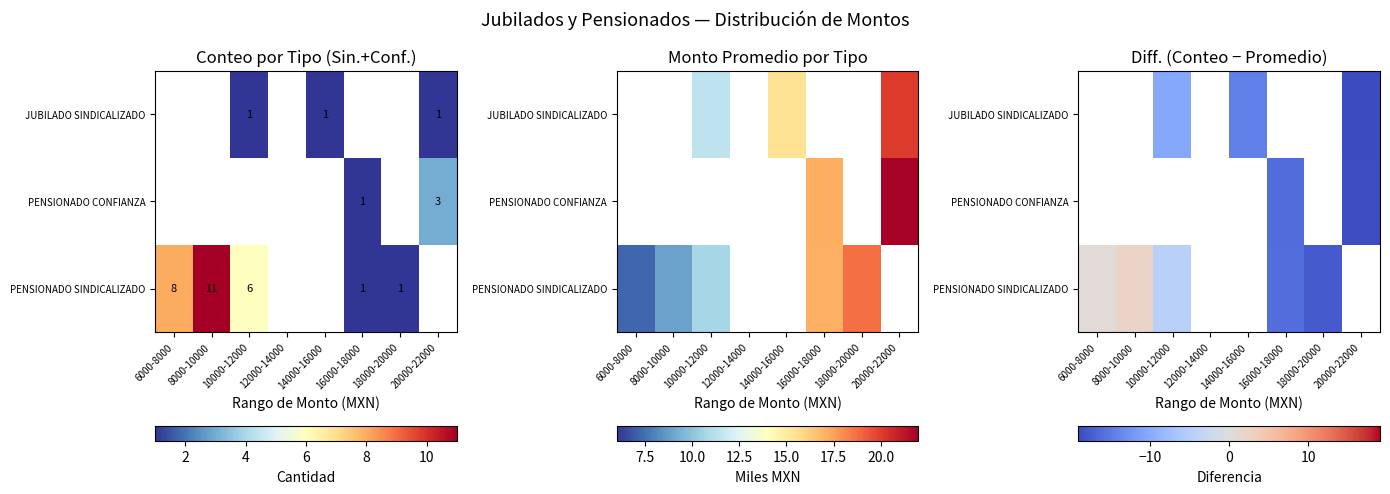

Between 18000-20000 and 10000-12000, which is larger?

10000-12000